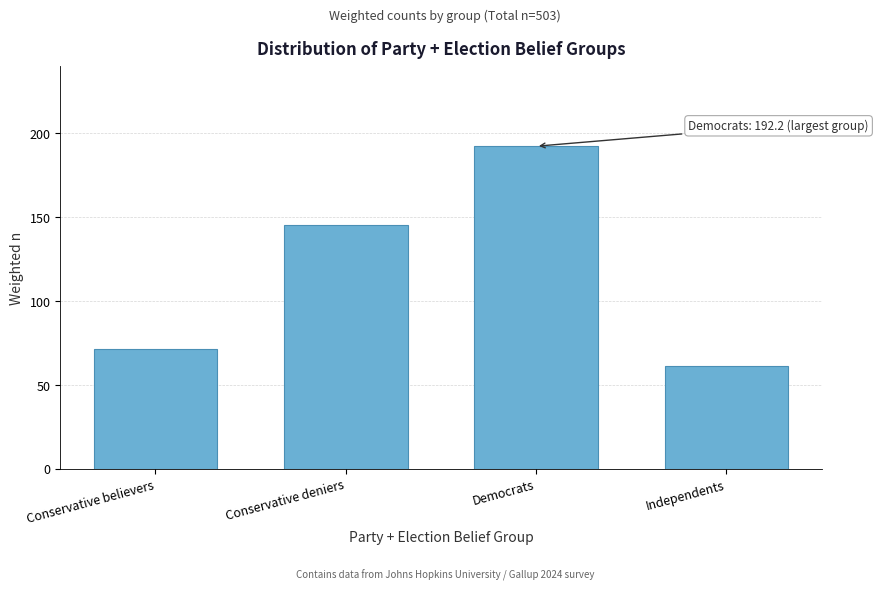

Reading left to right, extract all data points from this chart.

71.4	144.9	192.2	61.1